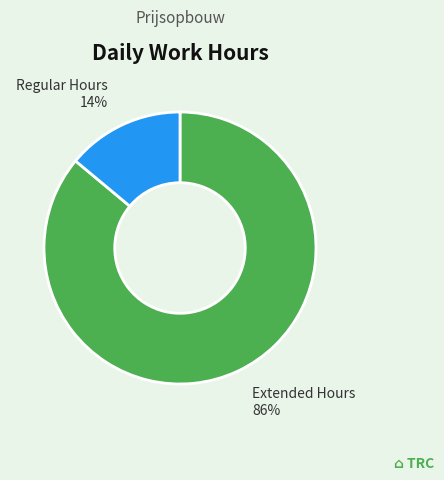

What percentage is the Extended Hours slice, to the nearest percent?

86%